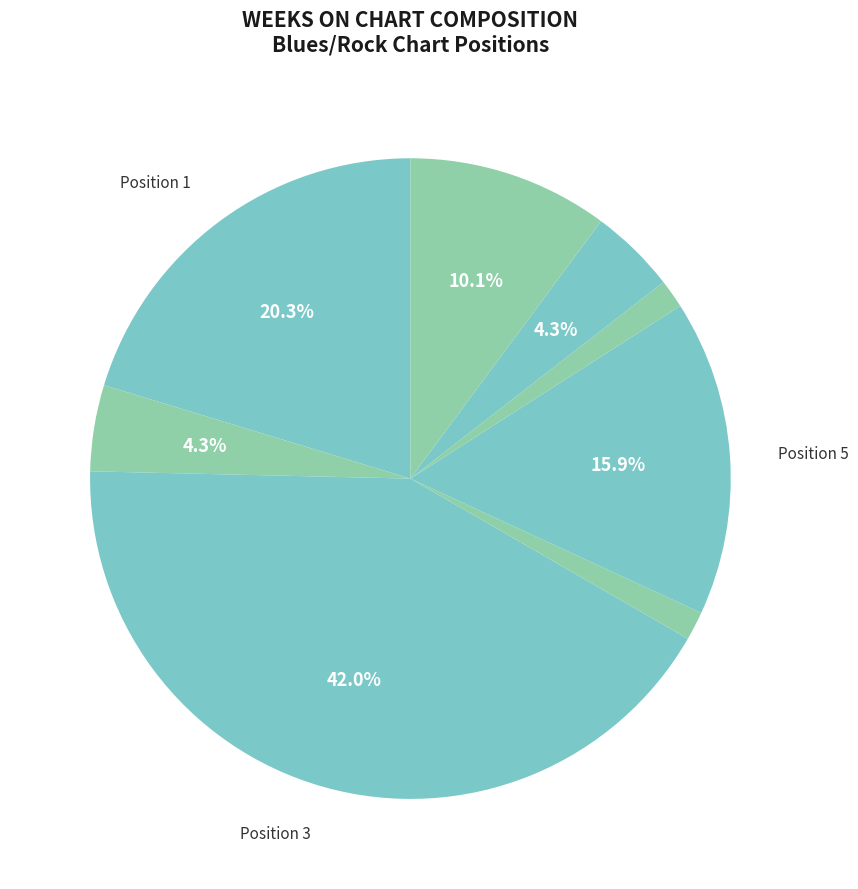

To the nearest percent, what is the difference between the largest and smallest slice percentages?

41%